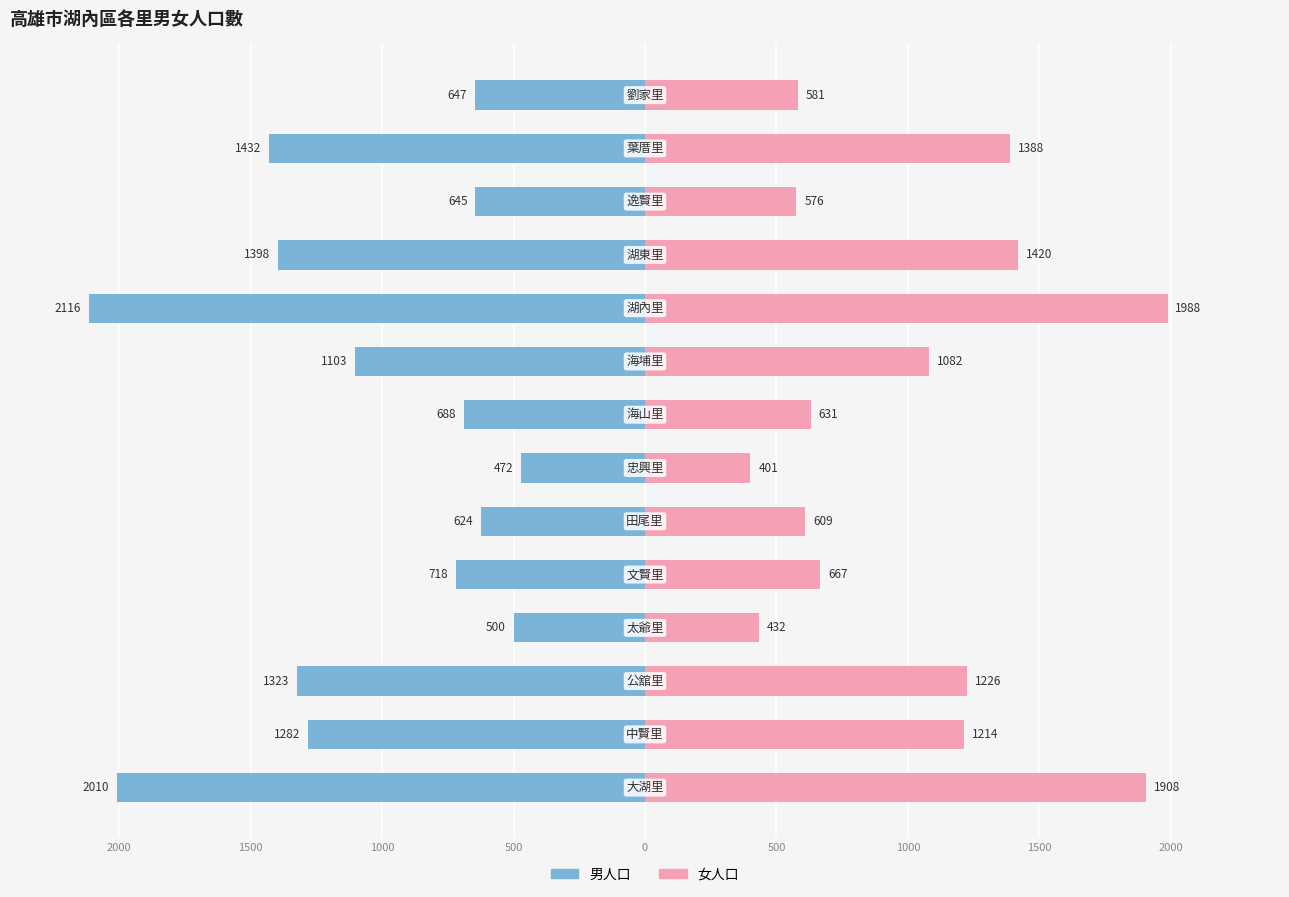

How many groups of bars are there?

14